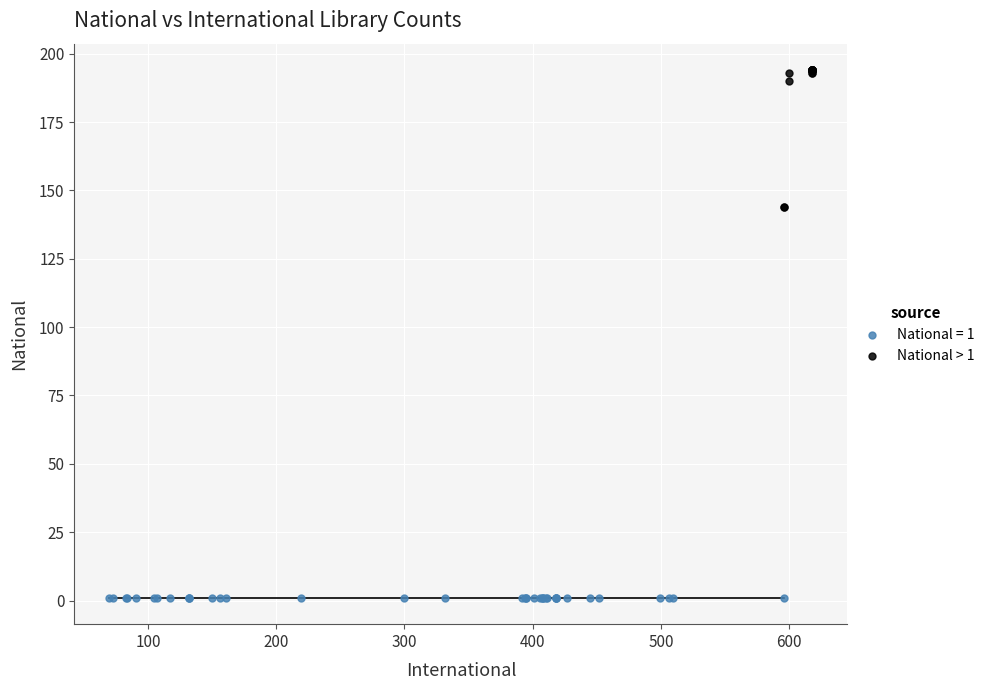

Which series reaches the maximum Y coordinate?

National > 1